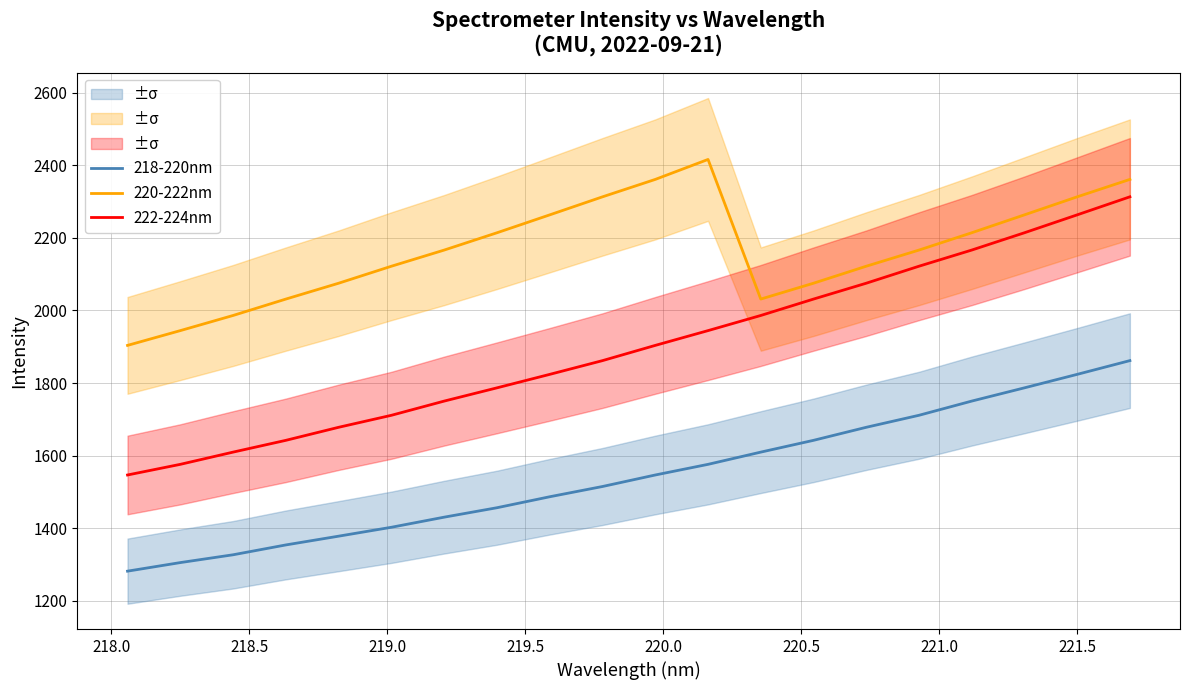

True or false: 218-220nm and 222-224nm cross at least once.

False